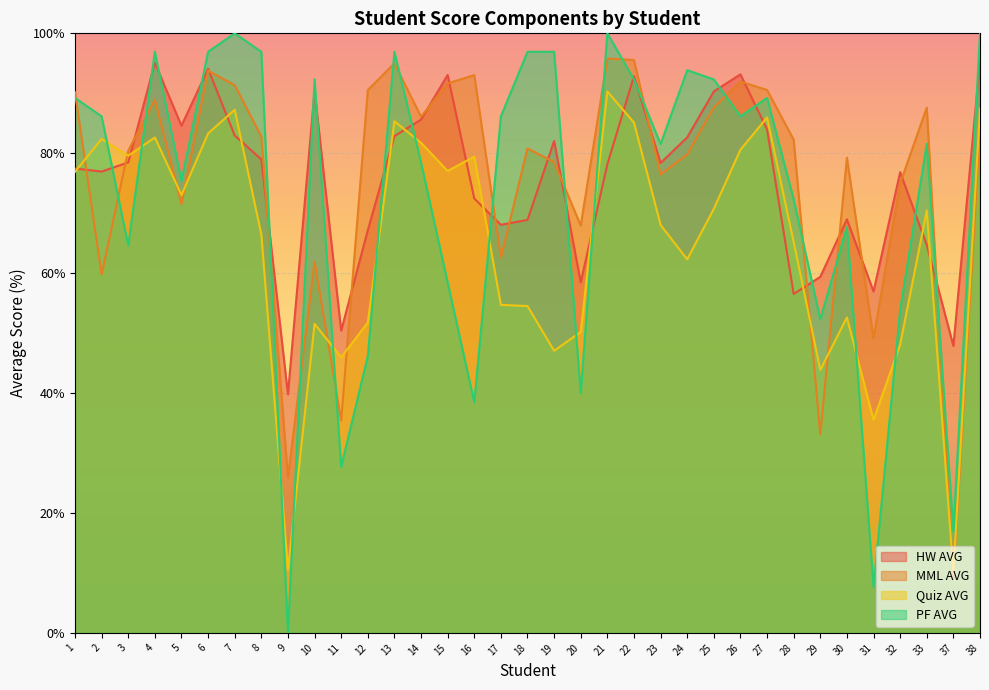

The value of Quiz AVG at 7 is 87.2. True or false?

True